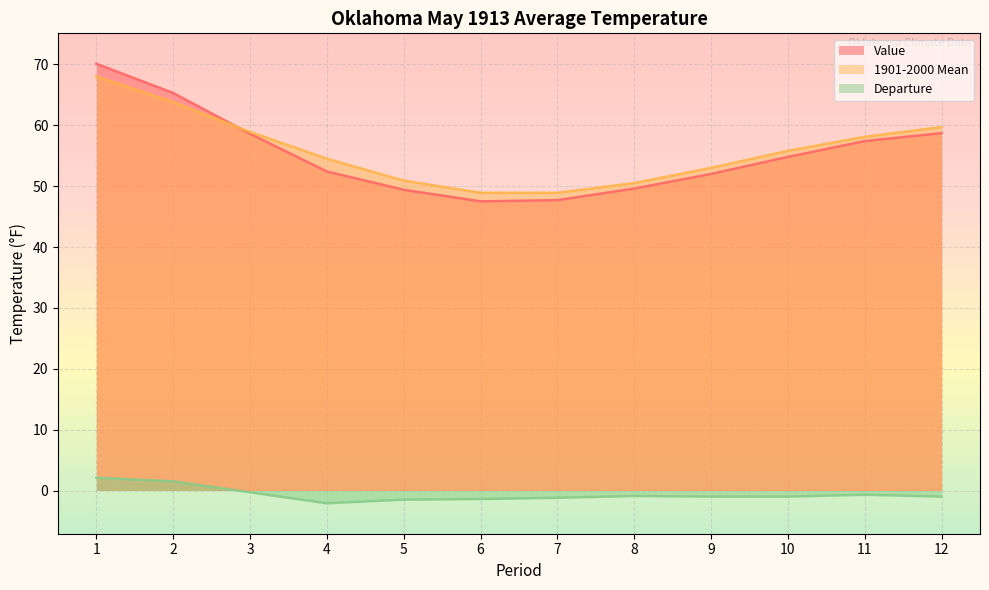

Is it true that Value equals 57.4 at 11?

True